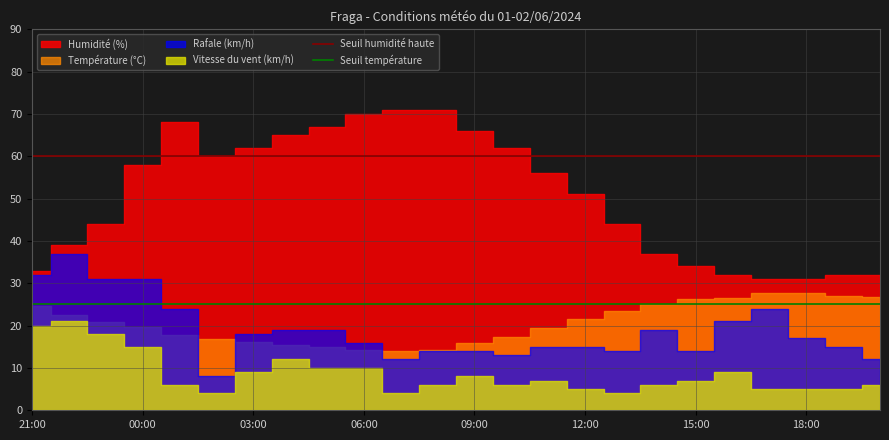

Which series has the largest total across all categories?

Seuil humidité haute